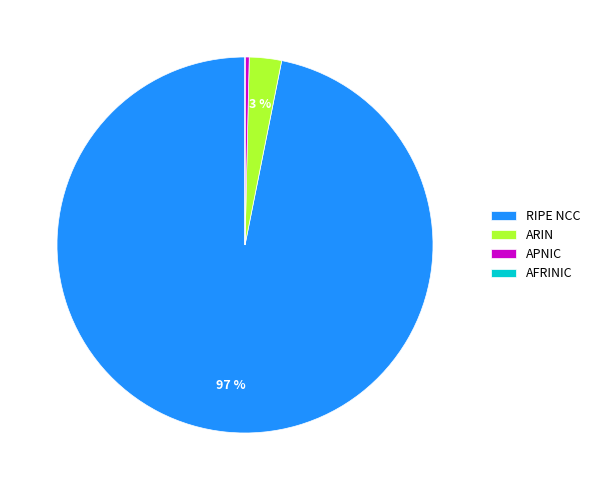

What percentage is the ARIN slice, to the nearest percent?

3%